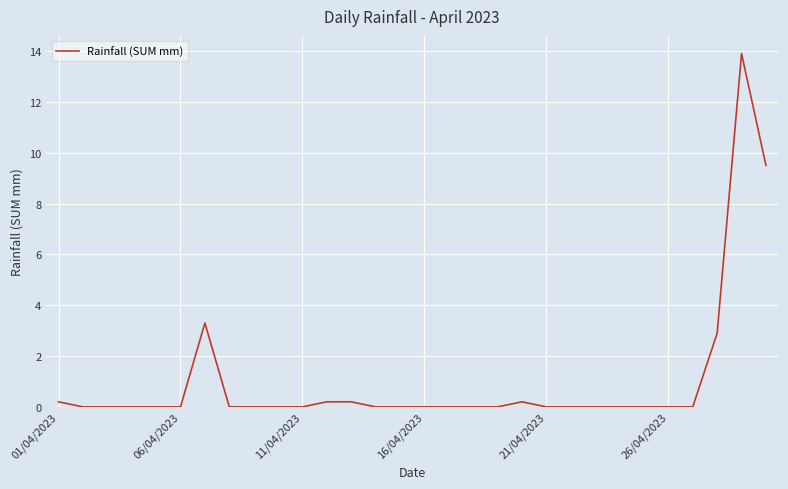

How many lines are shown in the chart?

1